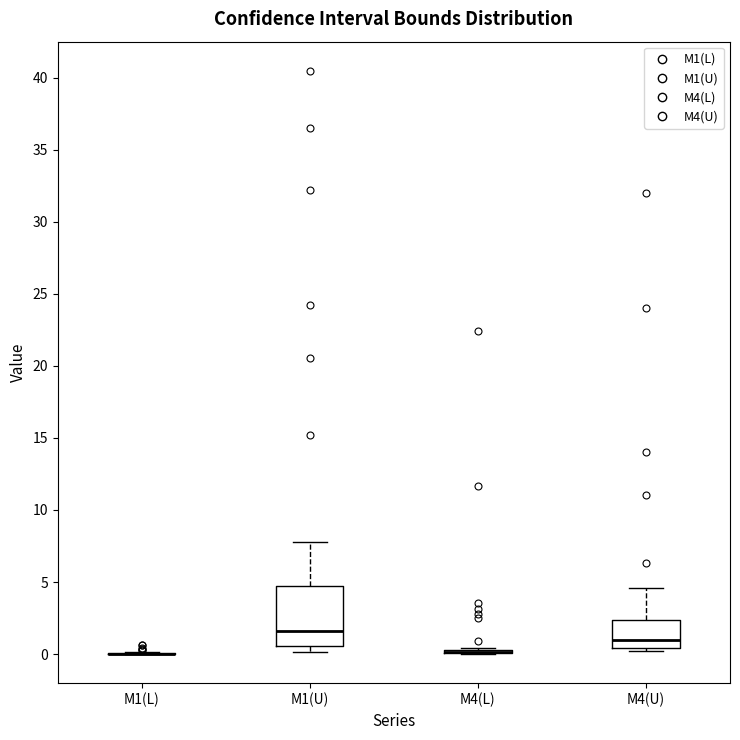

Reading left to right, read every box against the y-axis: the position of its median line, the range the box covers, and the ends of its whiskers. The values are not printed on the chart, so give them approximately, as read against the axis.

M1(L): box collapsed to a line at 0.0, whiskers 0.0 to 0.0
M1(U): median 1.5, box 0.5 to 5.0, whiskers 0.0 to 8.0
M4(L): box collapsed to a line at 0.0, whiskers 0.0 to 0.5
M4(U): median 1.0, box 0.5 to 2.5, whiskers 0.0 to 4.5